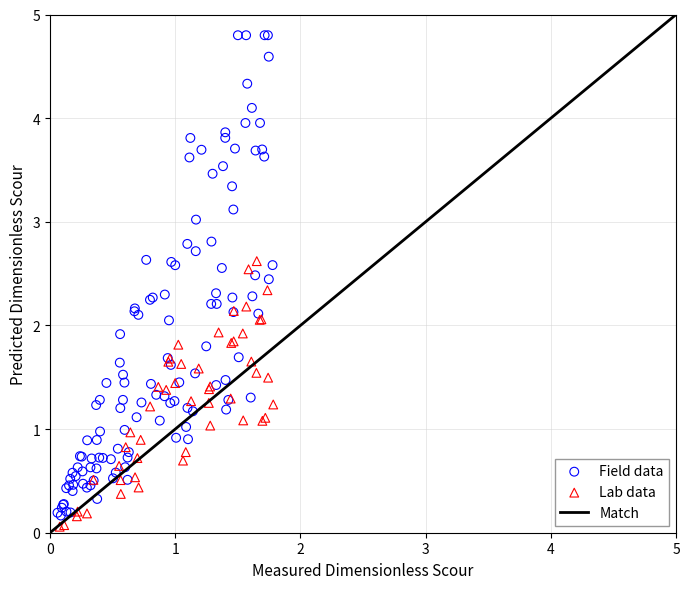

Which series has the widest spread of Y values?

Field data